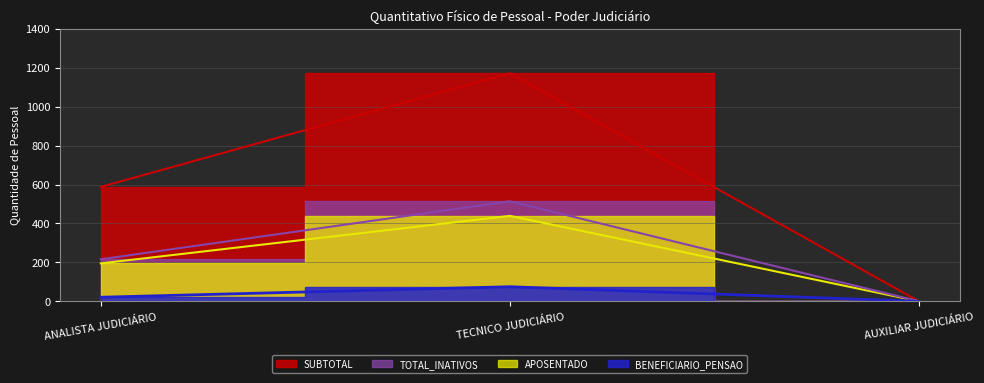

How many values in APOSENTADO are above zero?

2